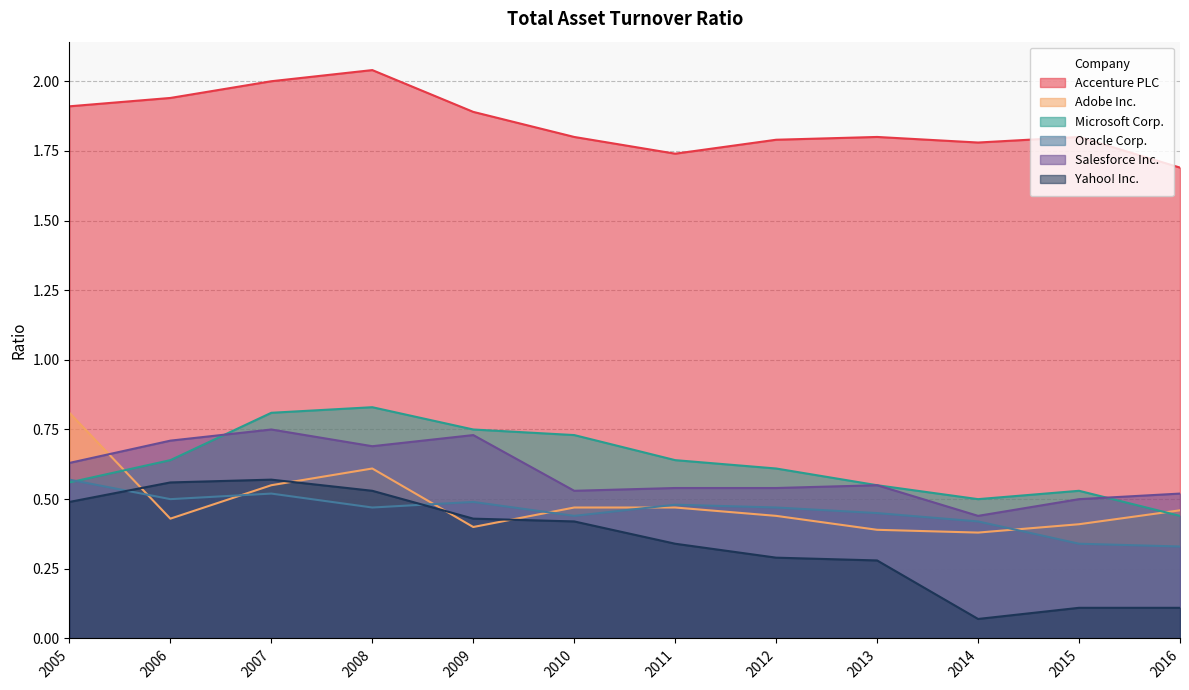

True or false: Microsoft Corp. and Oracle Corp. intersect in this chart.

True